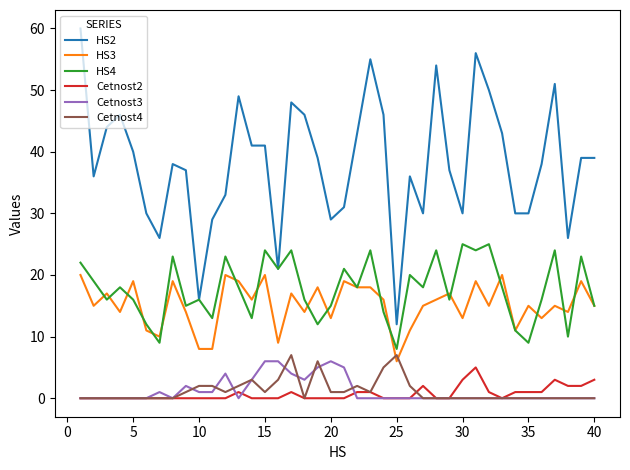

How many Cetnost4 values are between 0 and 2?

34